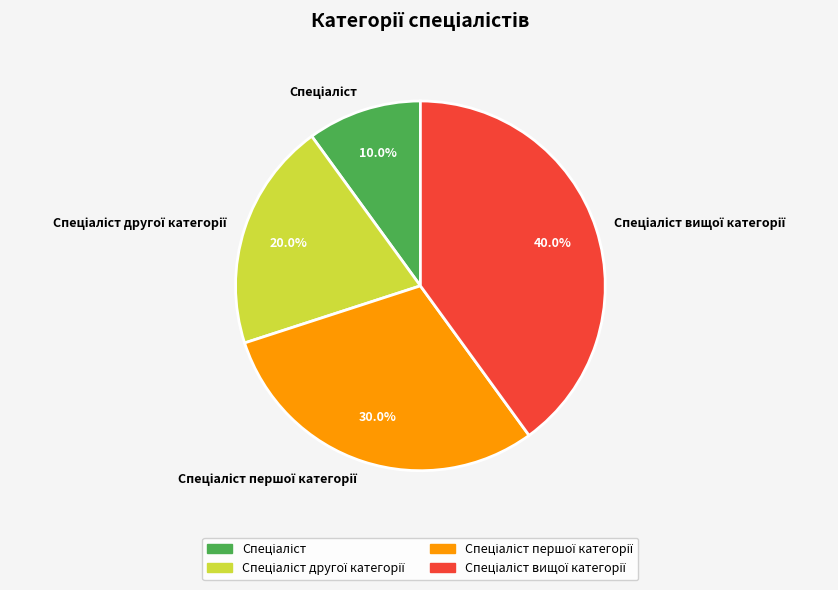

Is there any slice that represents more than half of the pie?

No